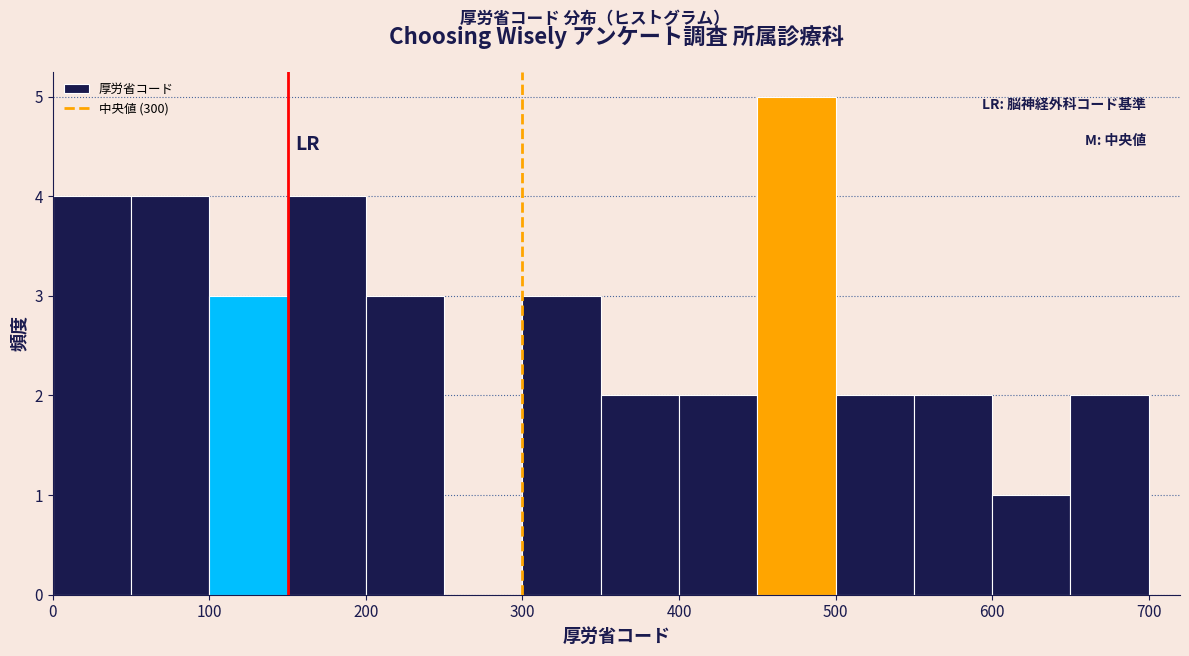

Reading left to right, list every bar in this chart as the range it spans on the x-axis followed by its height. The values are not printed on the chart, so give them approximately, as read against the axis.

0 to 50: 4
50 to 100: 4
100 to 150: 3
150 to 200: 4
200 to 250: 3
250 to 300: 0
300 to 350: 3
350 to 400: 2
400 to 450: 2
450 to 500: 5
500 to 550: 2
550 to 600: 2
600 to 650: 1
650 to 700: 2